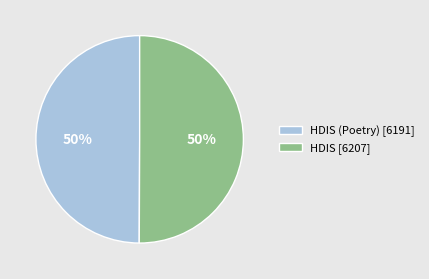

To the nearest percent, what percentage of the pie is HDIS (Poetry) [6191]?

50%